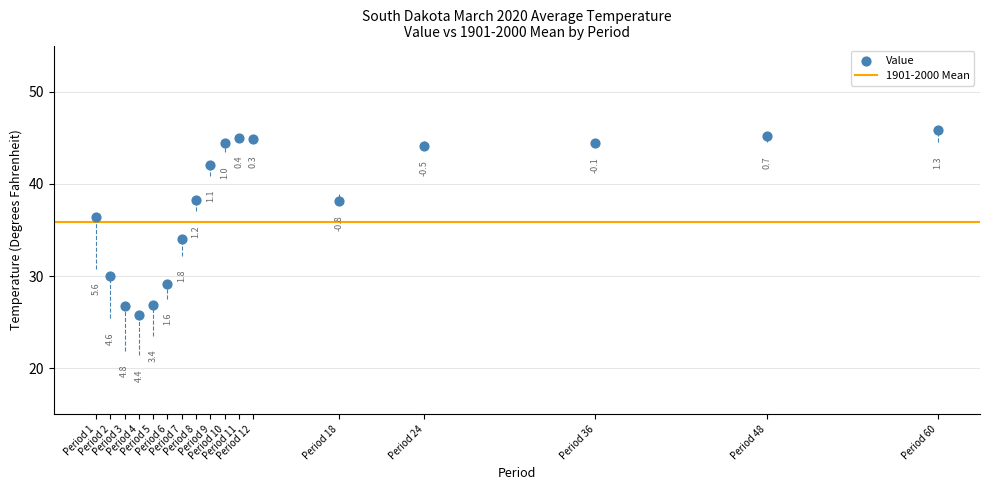

What Y value in the scatter plot is closest to 35?

34.0